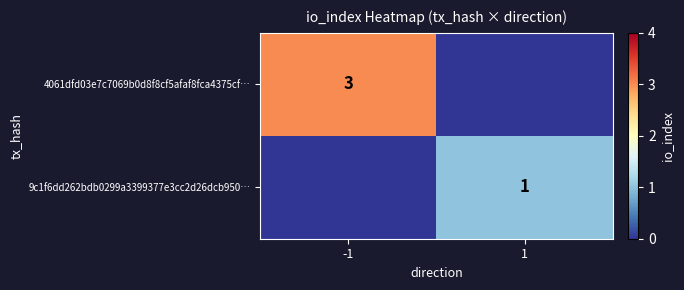

The 9c1f6dd262bdb0299a3399377e3cc2d26dcb950… series shows 1 at 1. True or false?

True